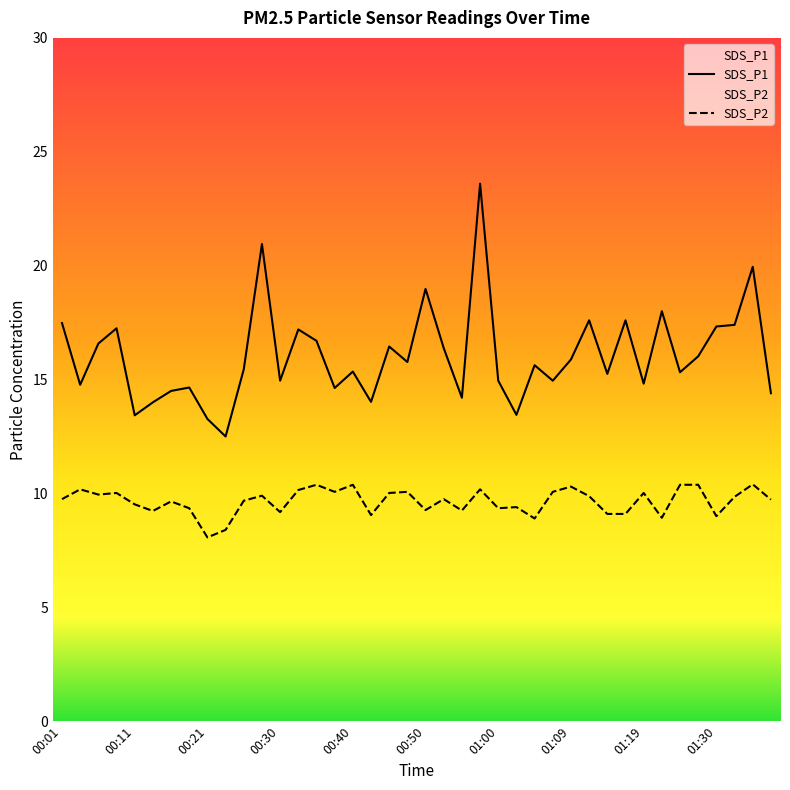

True or false: SDS_P1 and SDS_P2 cross at least once.

False